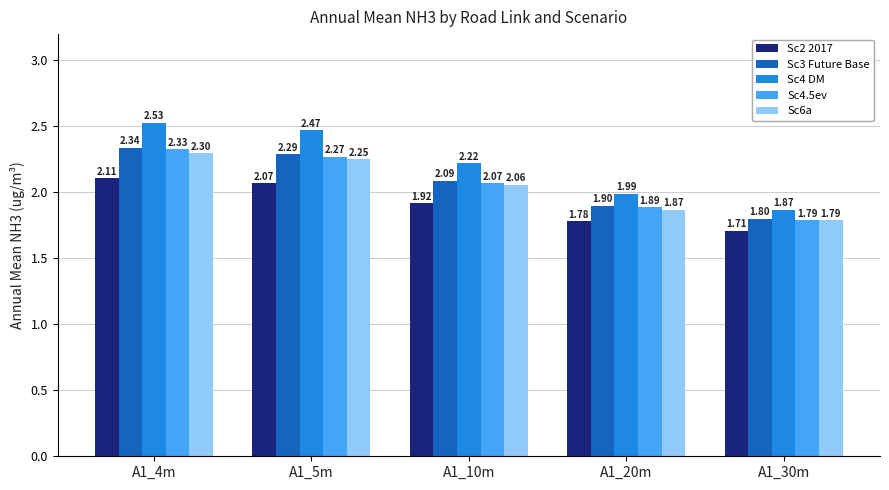

What position from the left is A1_5m?

2